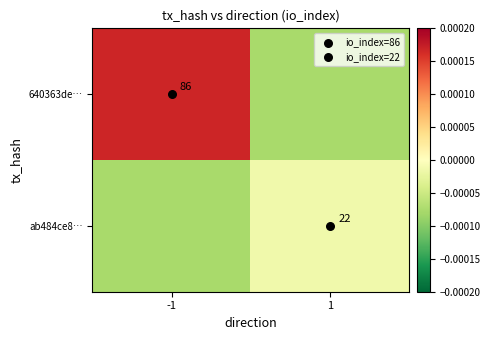

Is it true that 640363de… equals -0.0 at 1?

False